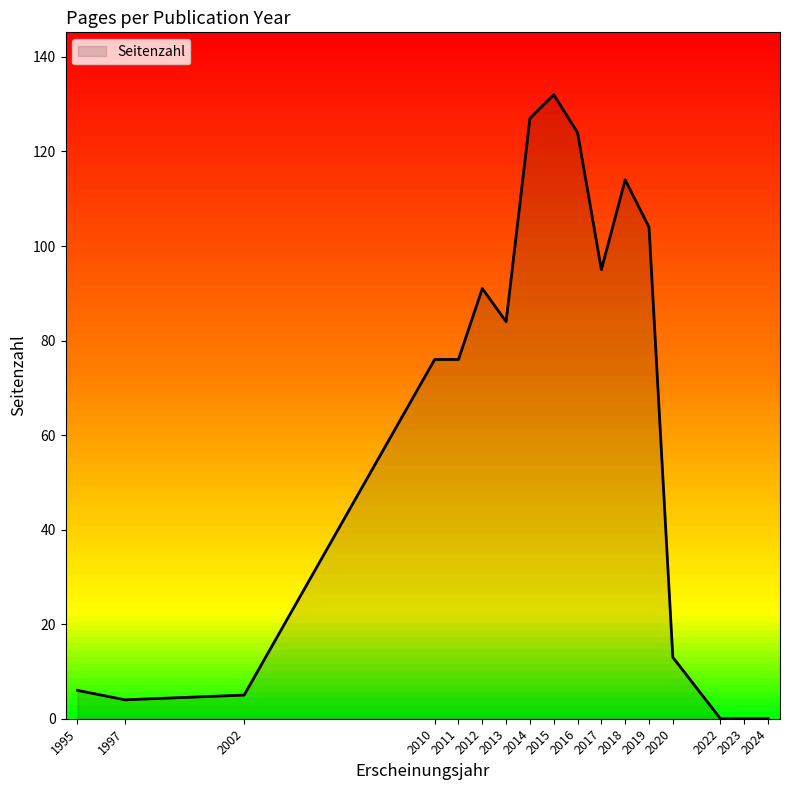

The value at 2010 is 76. True or false?

True